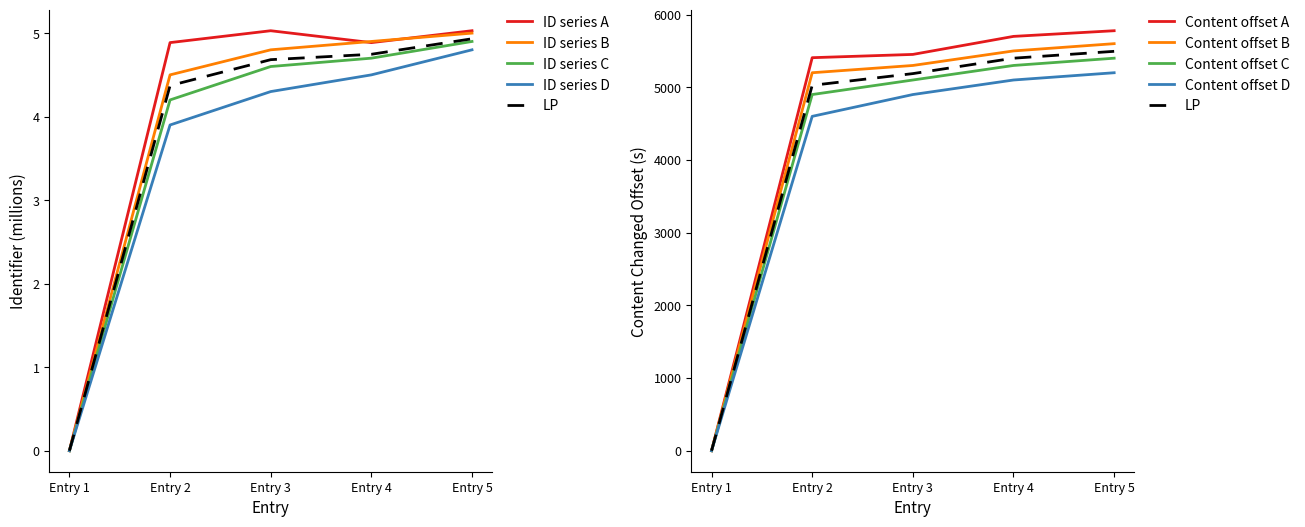

True or false: Inhoud gewijzigd (scaled) and Identifier cross at least once.

False